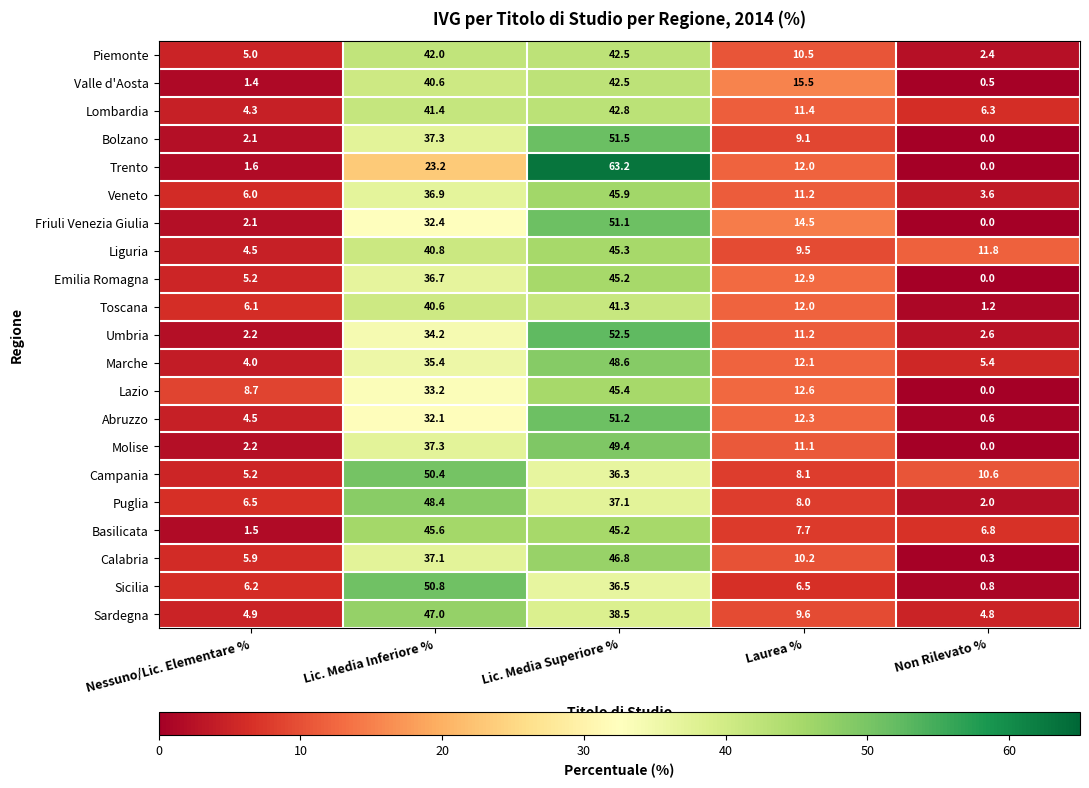

What is the average value of the Friuli Venezia Giulia series?

20.0